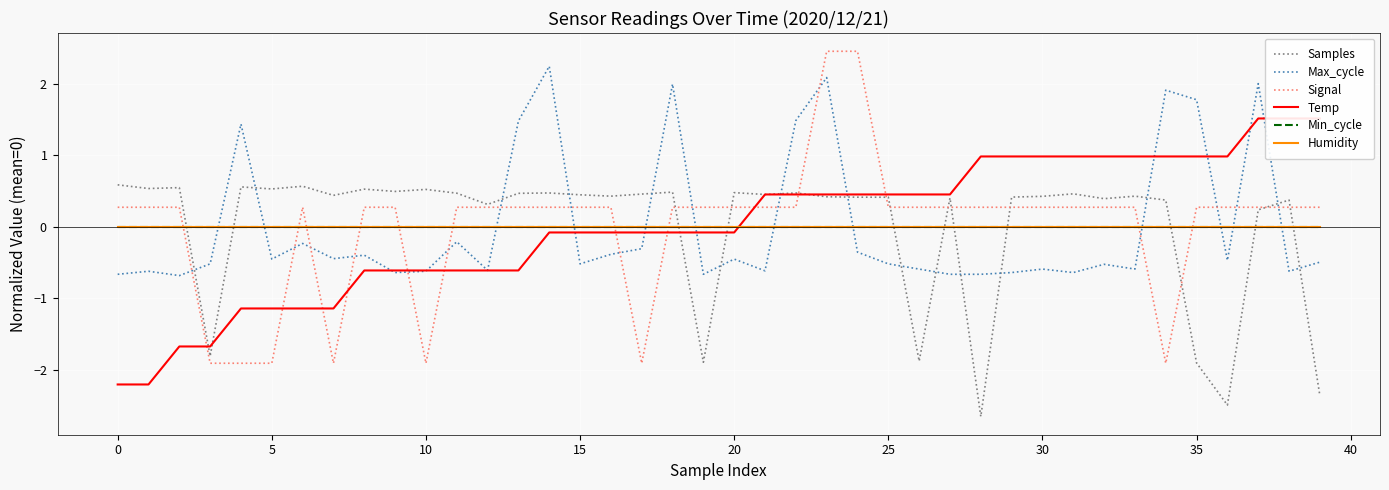

How many data points in Temp are above 0?

19